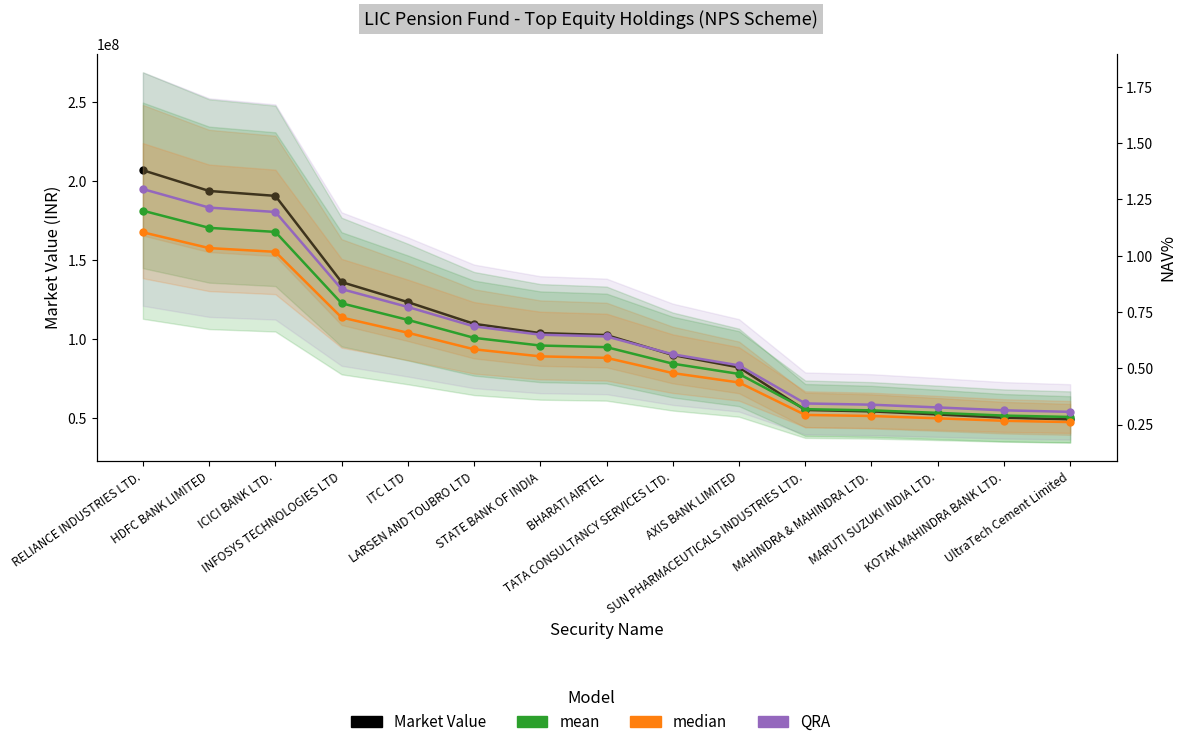

The value of Market Value (INR) at LARSEN AND TOUBRO LTD is 109461294.0. True or false?

True